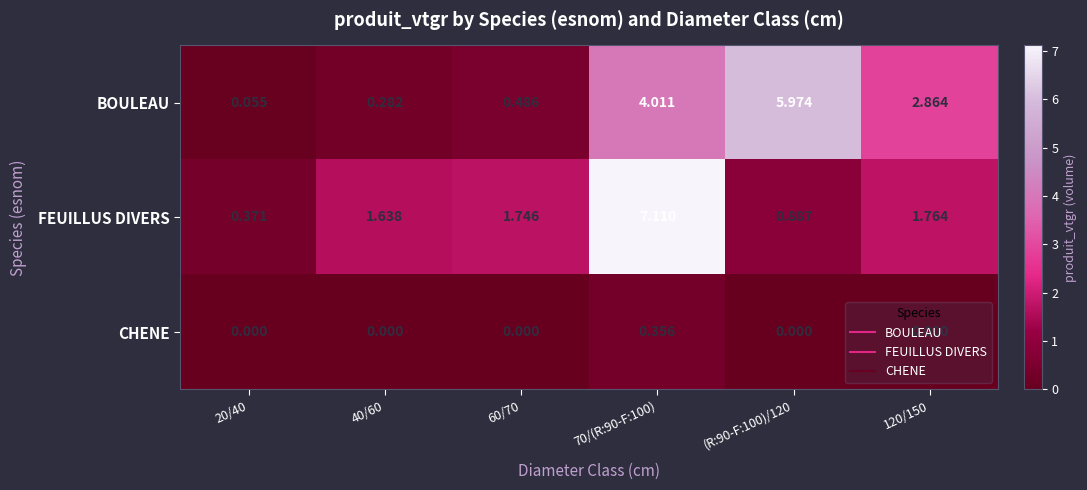

How many data points in BOULEAU are above 2?

3